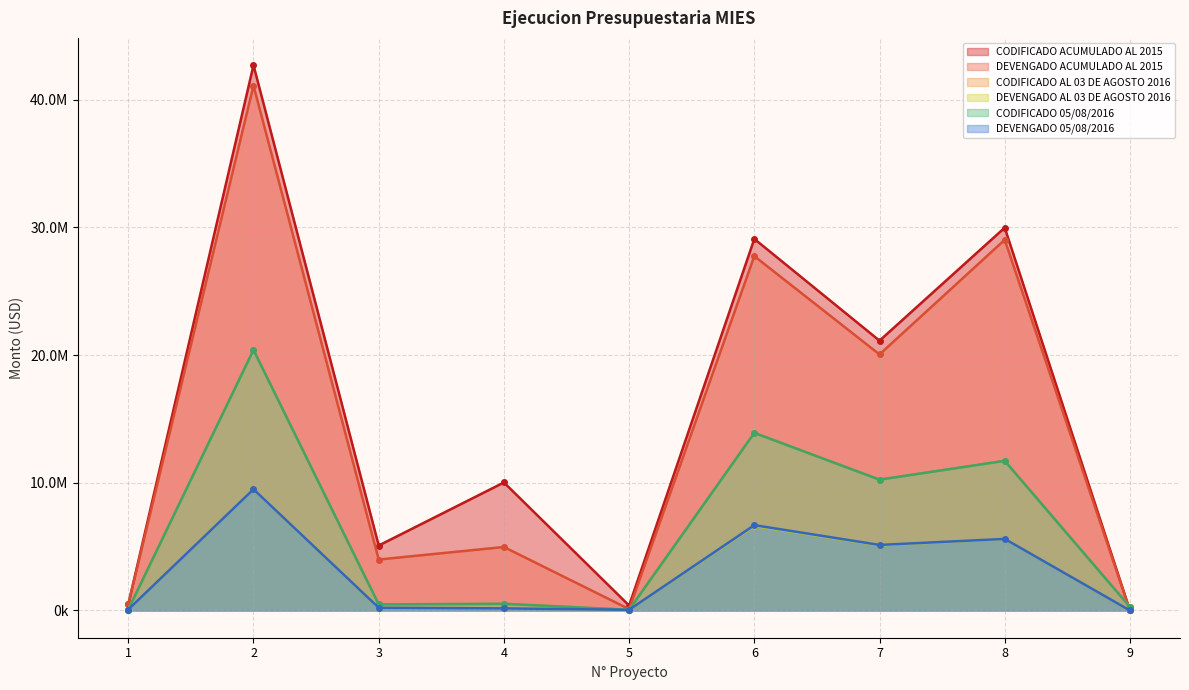

How many positive values does the CODIFICADO ACUMULADO AL 2015 series have?

8